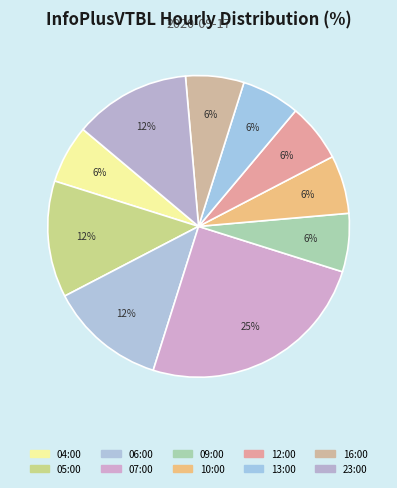

Count the number of slices in the pie.

10